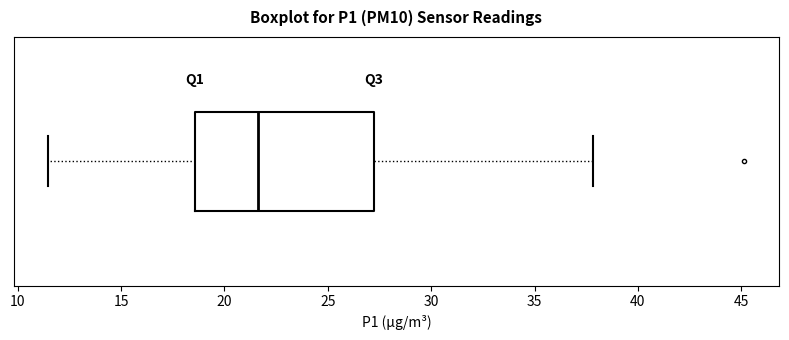

Transcribe this box plot: give where the median line is, the range the box spans, and where the two whiskers end, as read against the x-axis. The values are not printed on the chart, so give them approximately, as read against the axis.

median 21.5, box 18.5 to 27.0, whiskers 11.5 to 38.0